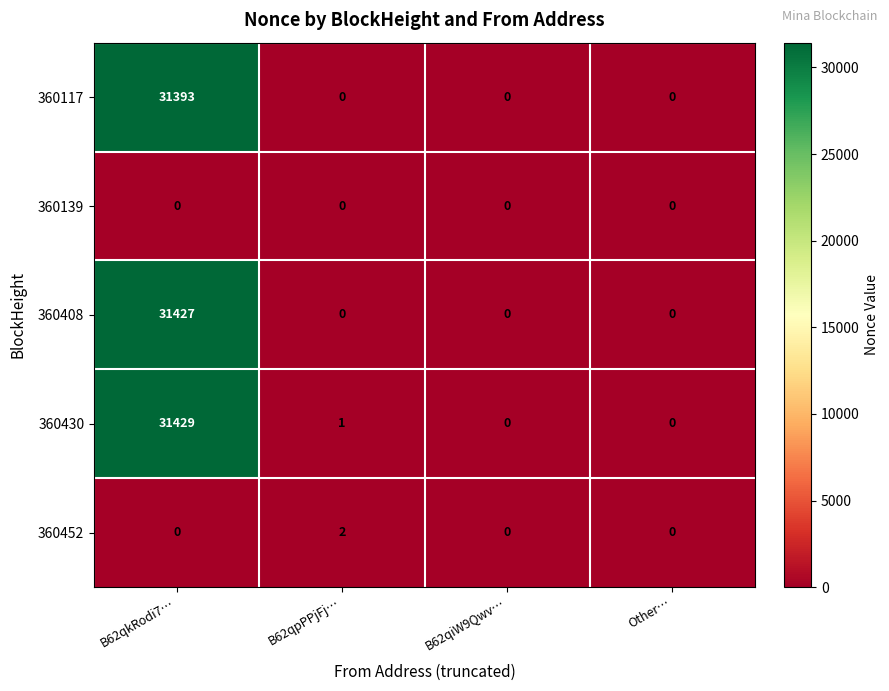

Count the 360117 values in the range 0 to 31393.

4